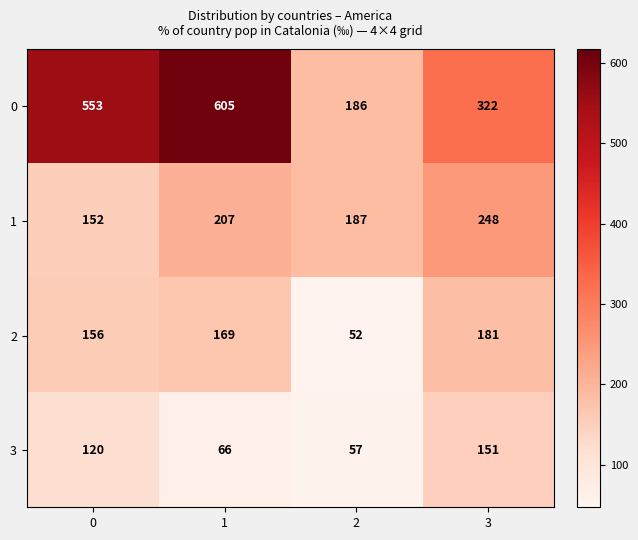

What is the minimum value shown in the chart?

52